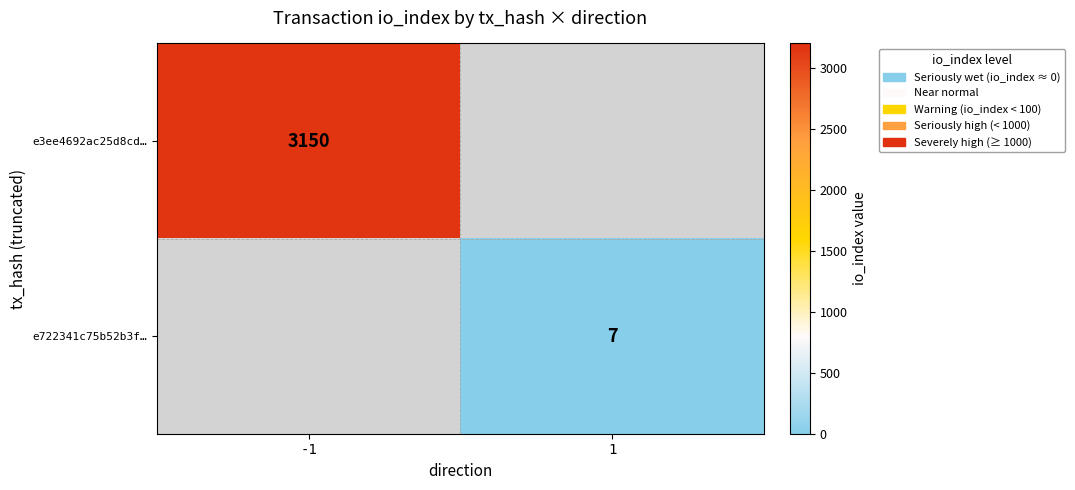

Is it true that e722341c75b52b3f… equals 12 at 1?

False